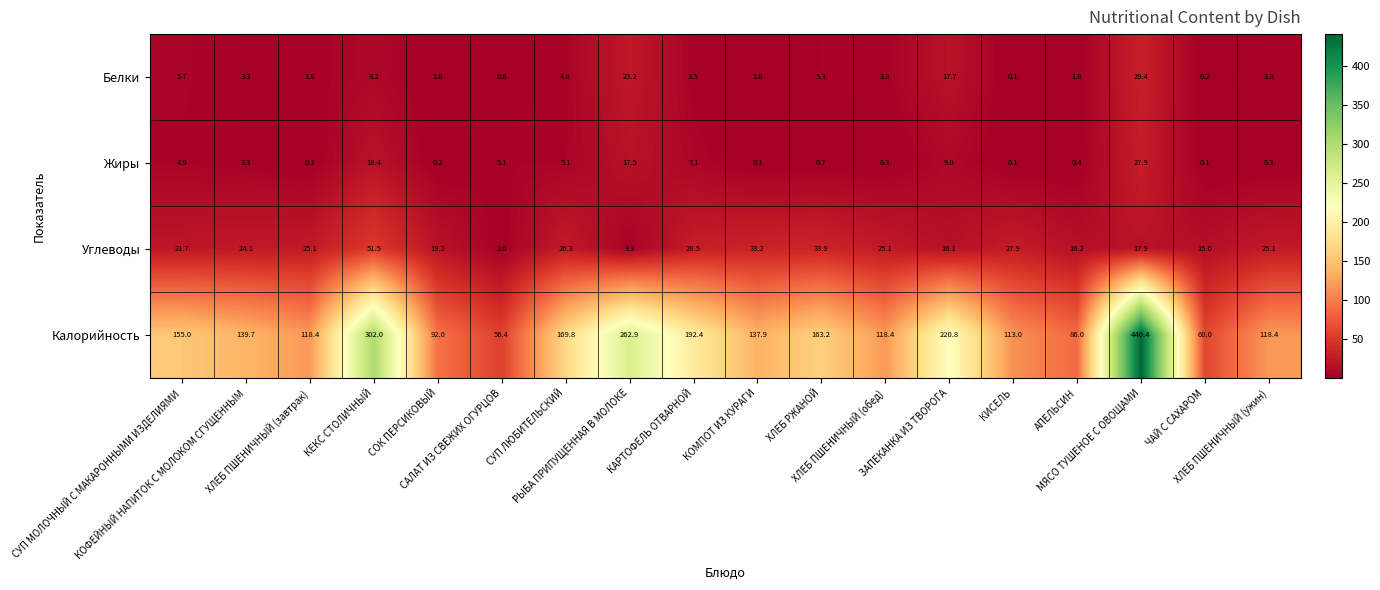

What is the average value of the Калорийность series?

163.7